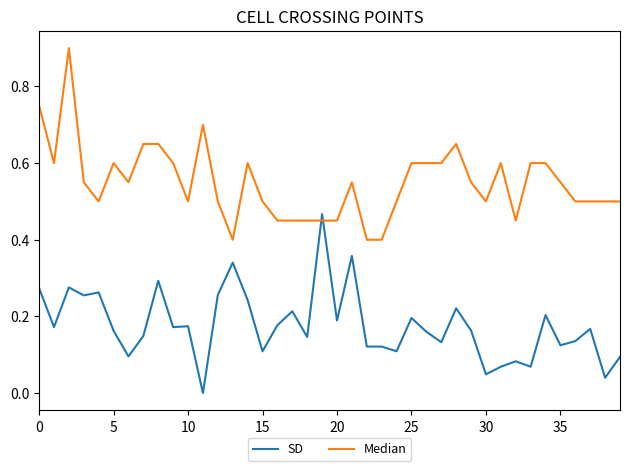

List the series in order of their peak value, lowest first.

SD, Median